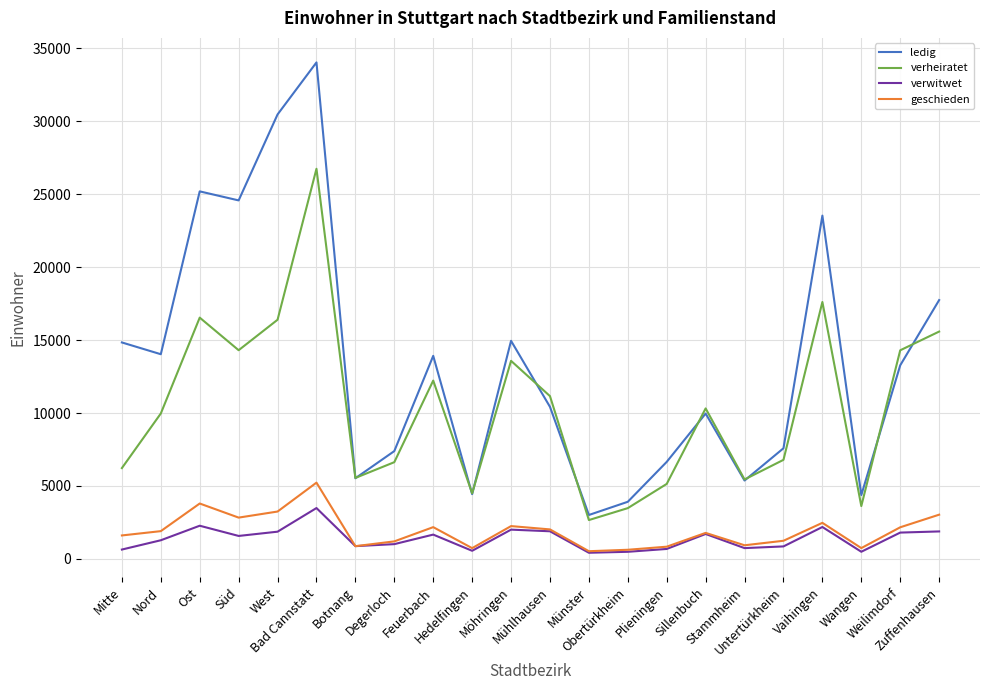

Which series has the largest total across all categories?

ledig